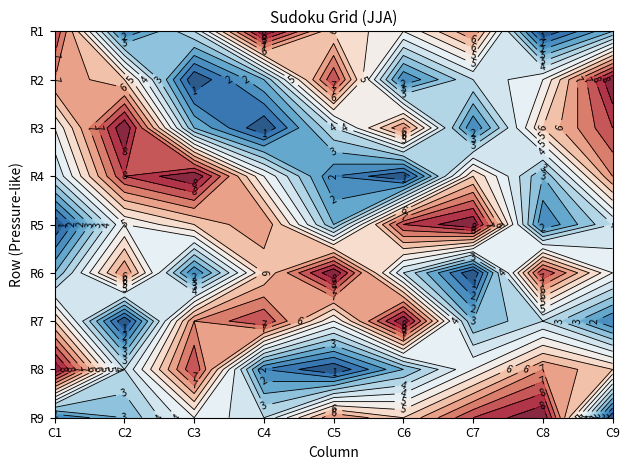

At which label does row1 reach its minimum?

7